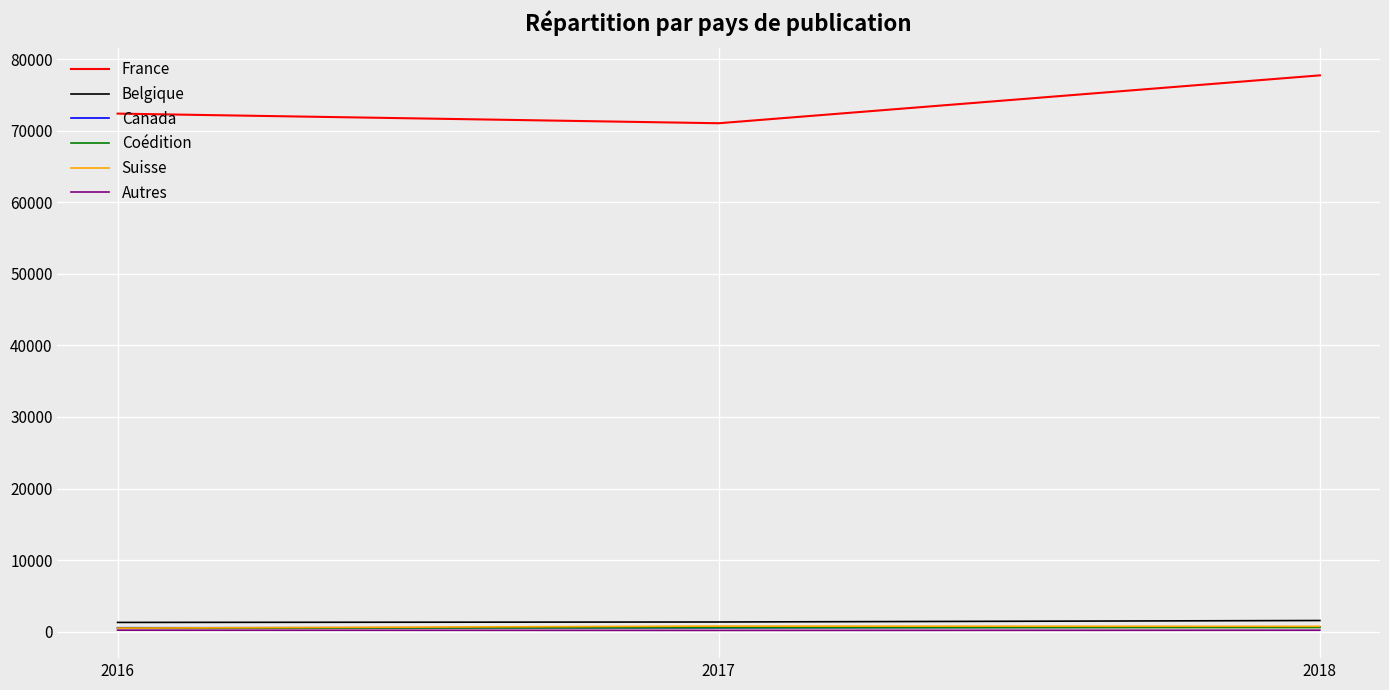

What are all the series names shown in the legend?

France, Belgique, Canada, Coédition, Suisse, Autres